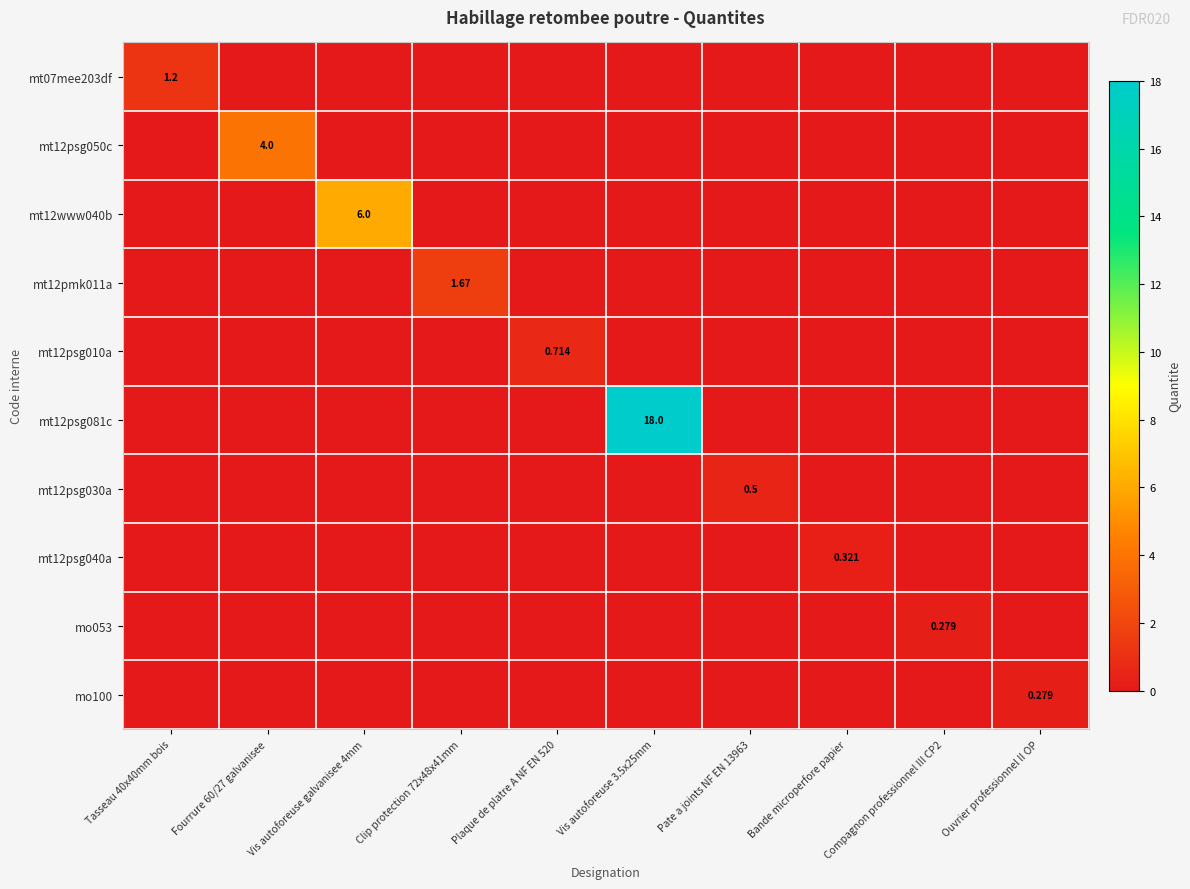

Count the mt12psg010a values in the range 0 to 1.

10